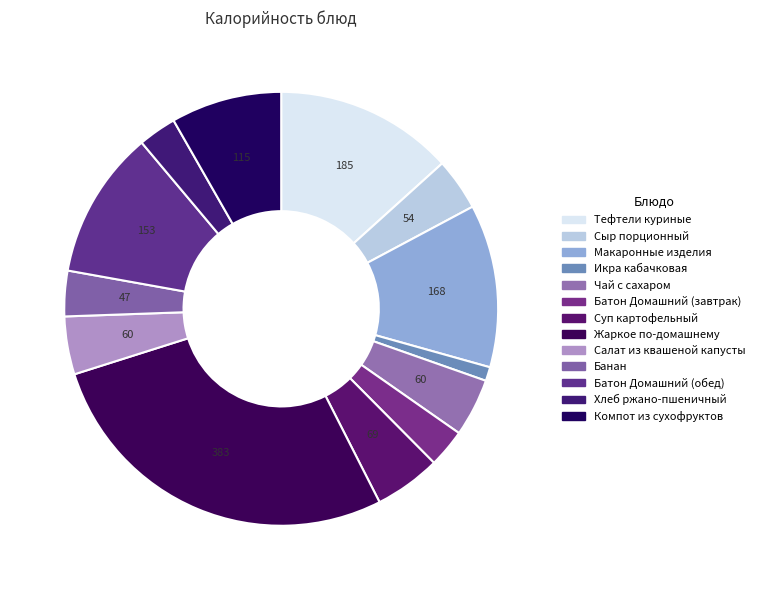

Count the number of slices in the pie.

13